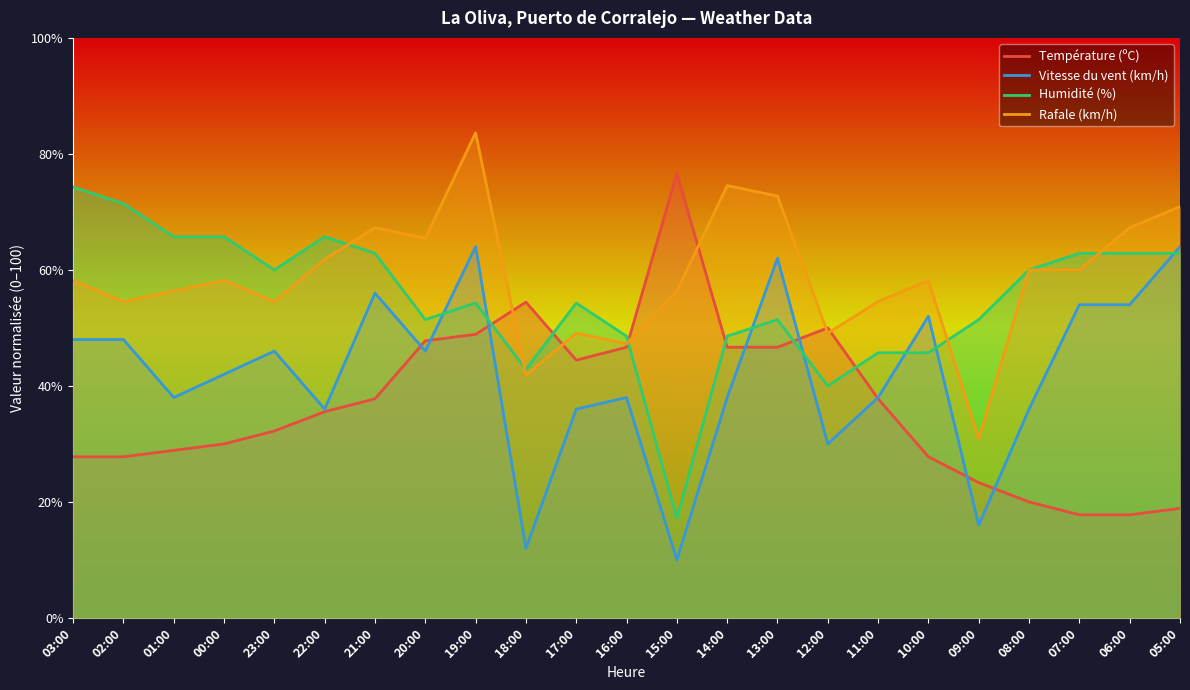

What is the minimum value shown in the chart?

10.0